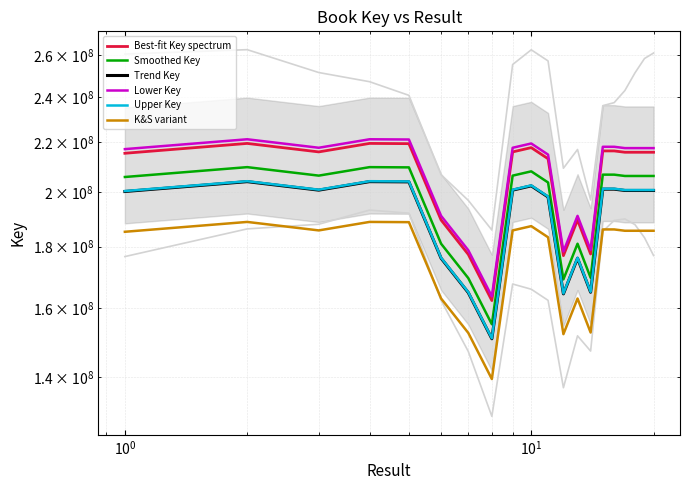

How many values in the Best-fit Key spectrum series are below 215802032?

10